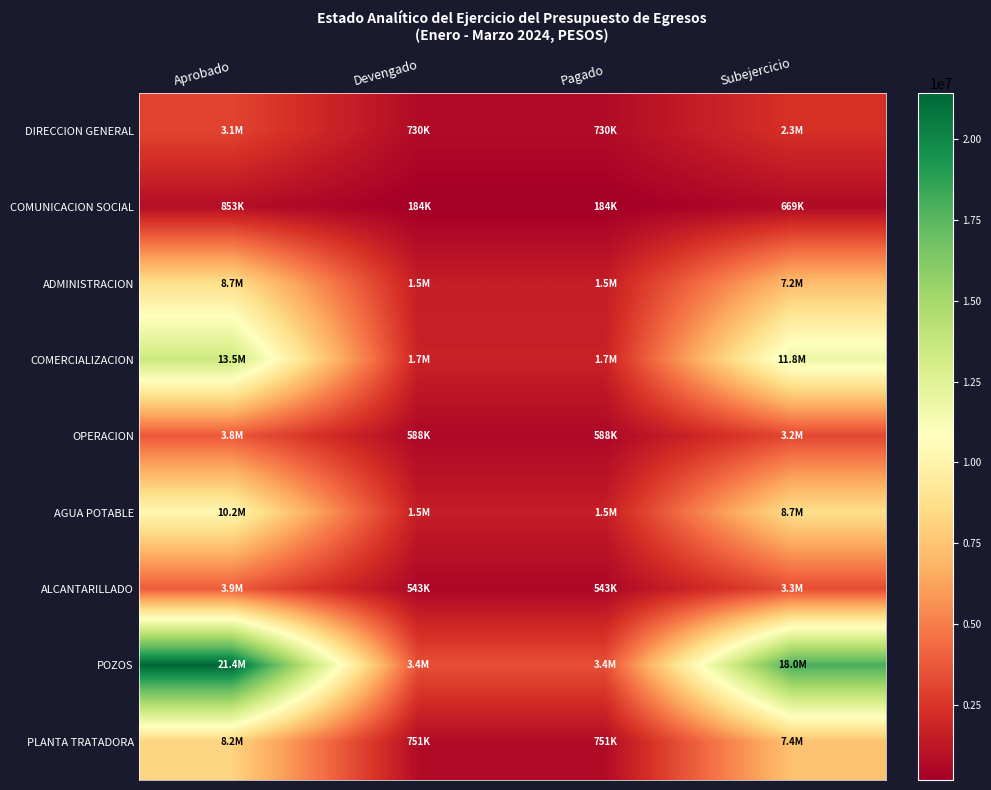

Reading right to left, extract all data points from this chart.

DIRECCION GENERAL: Subejercicio=2333597.3	Pagado=730026.8	Devengado=730026.8	Aprobado=3063624.1
COMUNICACION SOCIAL: Subejercicio=669095.1	Pagado=184363.8	Devengado=184363.8	Aprobado=853458.9
ADMINISTRACION: Subejercicio=7190680.9	Pagado=1517274.8	Devengado=1517274.8	Aprobado=8707955.7
COMERCIALIZACION: Subejercicio=11798775.8	Pagado=1705978.6	Devengado=1705978.6	Aprobado=13504754.3
OPERACION: Subejercicio=3175529.8	Pagado=587663.5	Devengado=587663.5	Aprobado=3763193.3
AGUA POTABLE: Subejercicio=8707060.0	Pagado=1520616.8	Devengado=1520616.8	Aprobado=10227676.8
ALCANTARILLADO: Subejercicio=3331254.5	Pagado=542501.3	Devengado=542501.3	Aprobado=3873755.8
POZOS: Subejercicio=17999973.7	Pagado=3426742.5	Devengado=3426742.5	Aprobado=21426716.2
PLANTA TRATADORA: Subejercicio=7403869.7	Pagado=751050.7	Devengado=751050.7	Aprobado=8154920.3